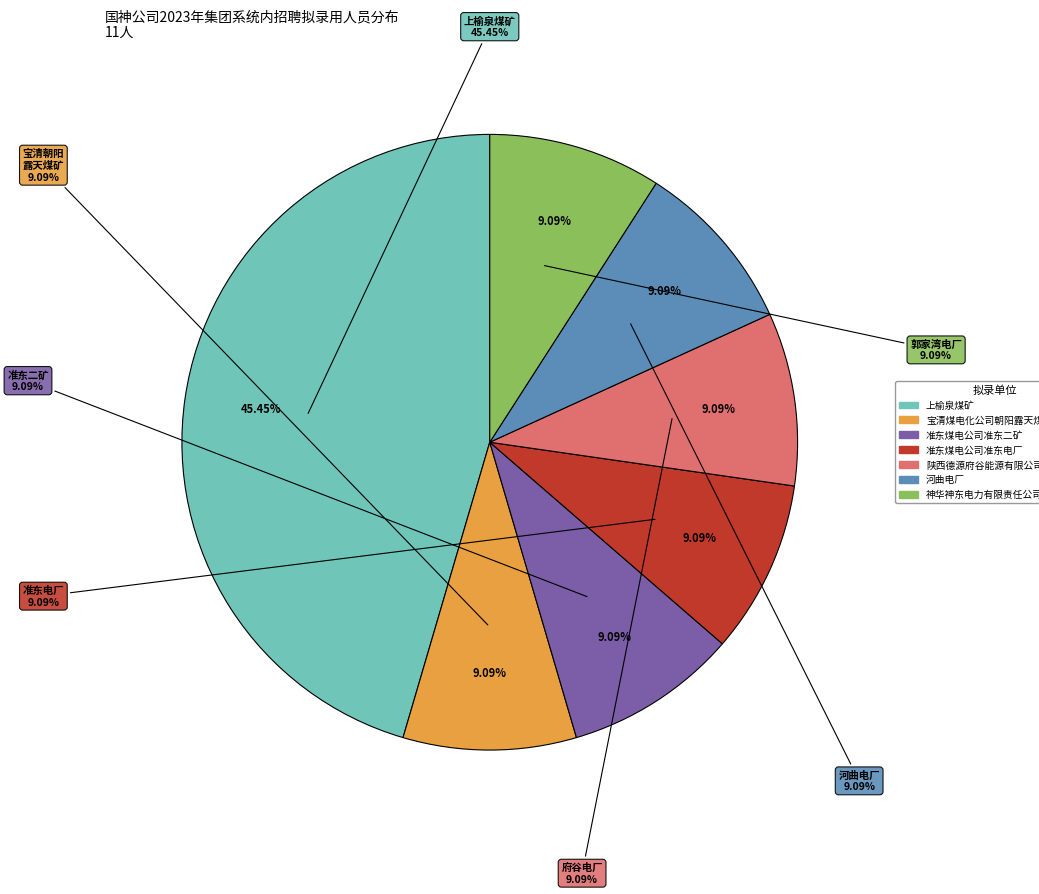

What percentage is the 准东煤电公司准东电厂 slice, to the nearest percent?

9%